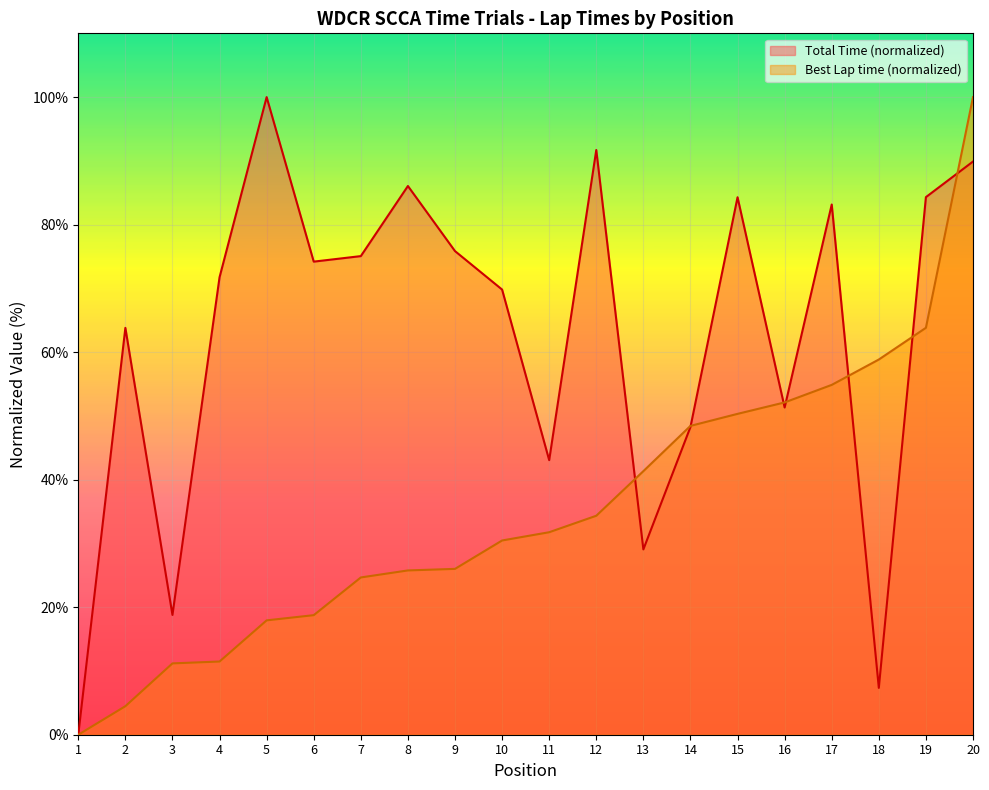

Is it true that Best Lap time equals 94.3 at 17?

False